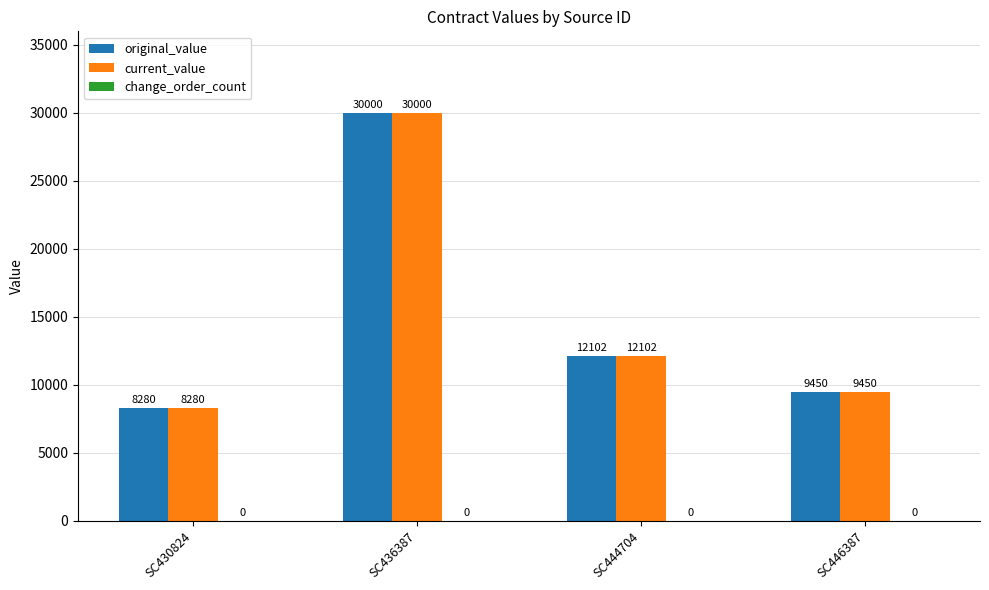

At which category is the sum across all series the highest?

SC436387